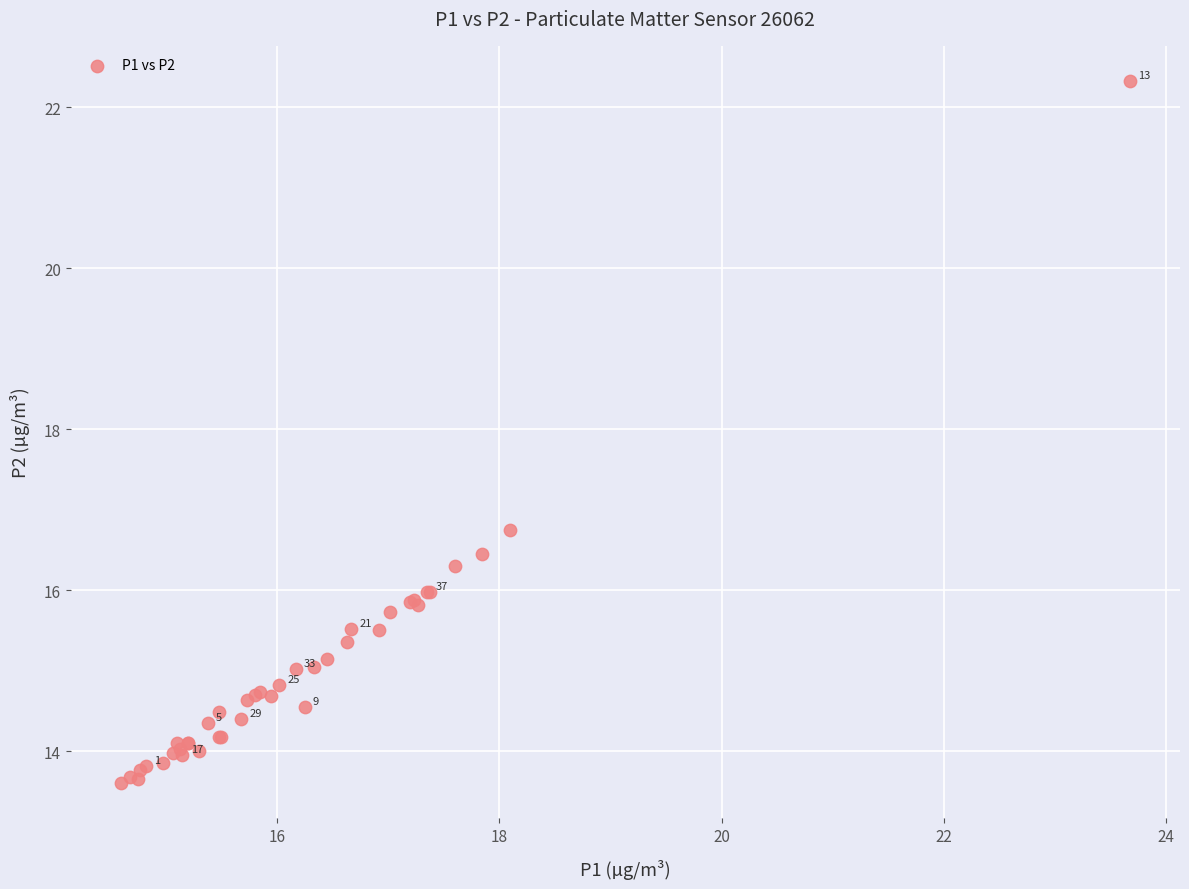

What Y value in the scatter plot is closest to 17?

16.8